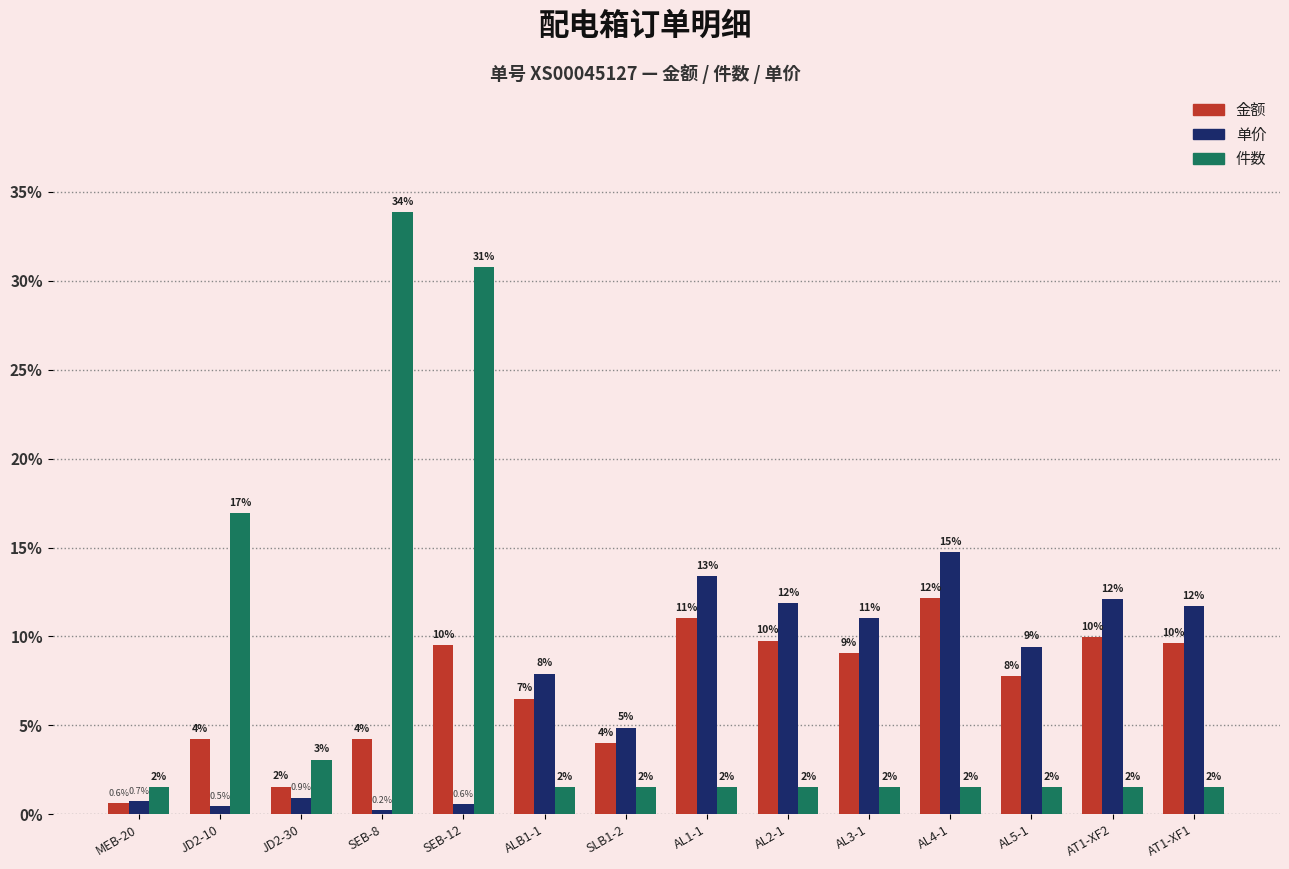

Reading right to left, what are all the values shown in this chart?

金额: AT1-XF1=9.6	AT1-XF2=10.0	AL5-1=7.8	AL4-1=12.1	AL3-1=9.1	AL2-1=9.8	AL1-1=11.0	SLB1-2=4.0	ALB1-1=6.5	SEB-12=9.5	SEB-8=4.2	JD2-30=1.5	JD2-10=4.2	MEB-20=0.6
单价: AT1-XF1=11.7	AT1-XF2=12.1	AL5-1=9.4	AL4-1=14.8	AL3-1=11.0	AL2-1=11.9	AL1-1=13.4	SLB1-2=4.9	ALB1-1=7.9	SEB-12=0.6	SEB-8=0.2	JD2-30=0.9	JD2-10=0.5	MEB-20=0.7
件数: AT1-XF1=1.5	AT1-XF2=1.5	AL5-1=1.5	AL4-1=1.5	AL3-1=1.5	AL2-1=1.5	AL1-1=1.5	SLB1-2=1.5	ALB1-1=1.5	SEB-12=30.8	SEB-8=33.8	JD2-30=3.1	JD2-10=16.9	MEB-20=1.5